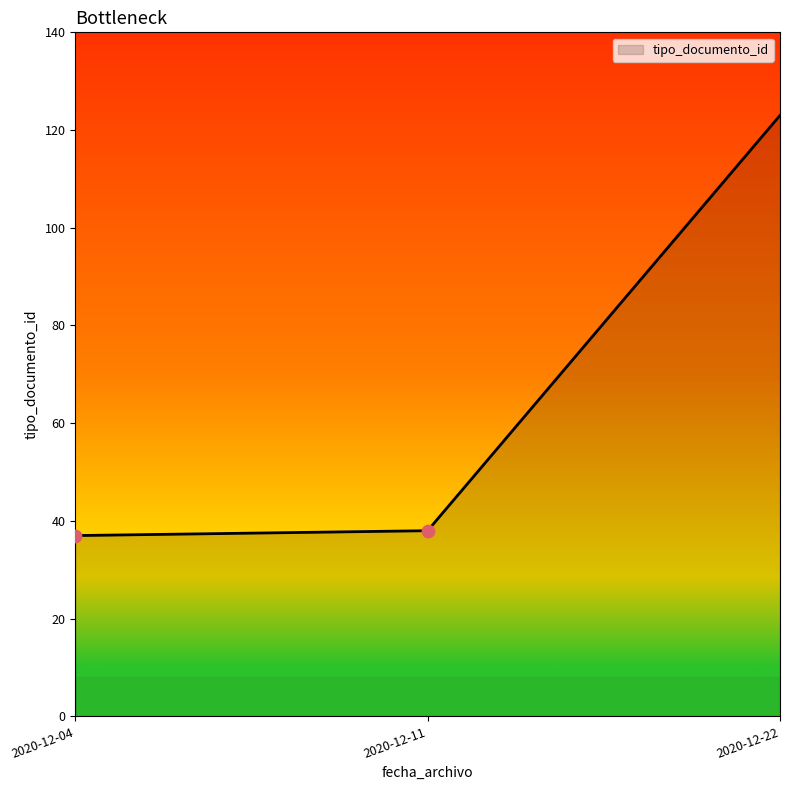

What is the change in value from 2020-12-04 to 2020-12-22?

+86